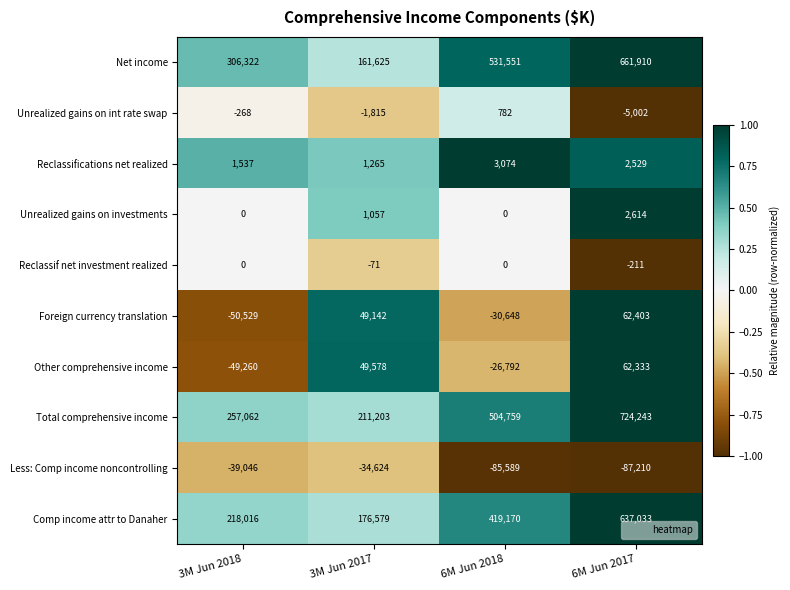

What is the sum of the Foreign currency translation values at 3M Jun 2017 and 6M Jun 2017?

111545